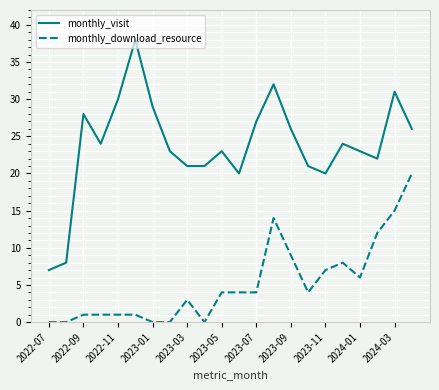

What is the greatest value displayed?

38